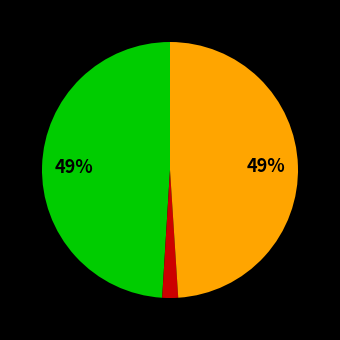

Is there any slice that represents more than half of the pie?

No